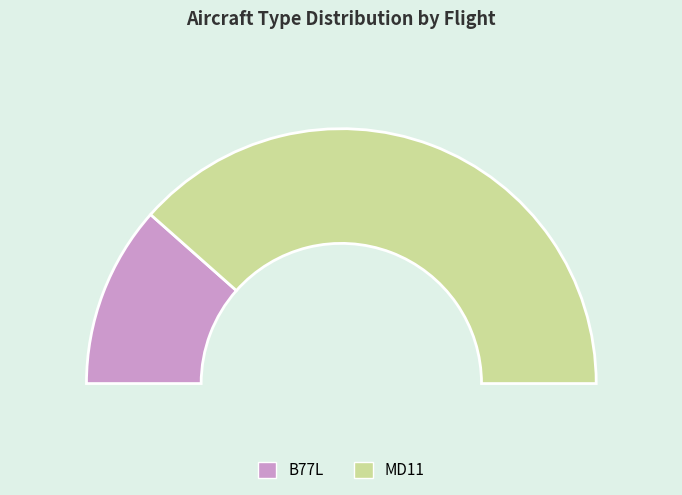

Which slice is the smallest?

B77L